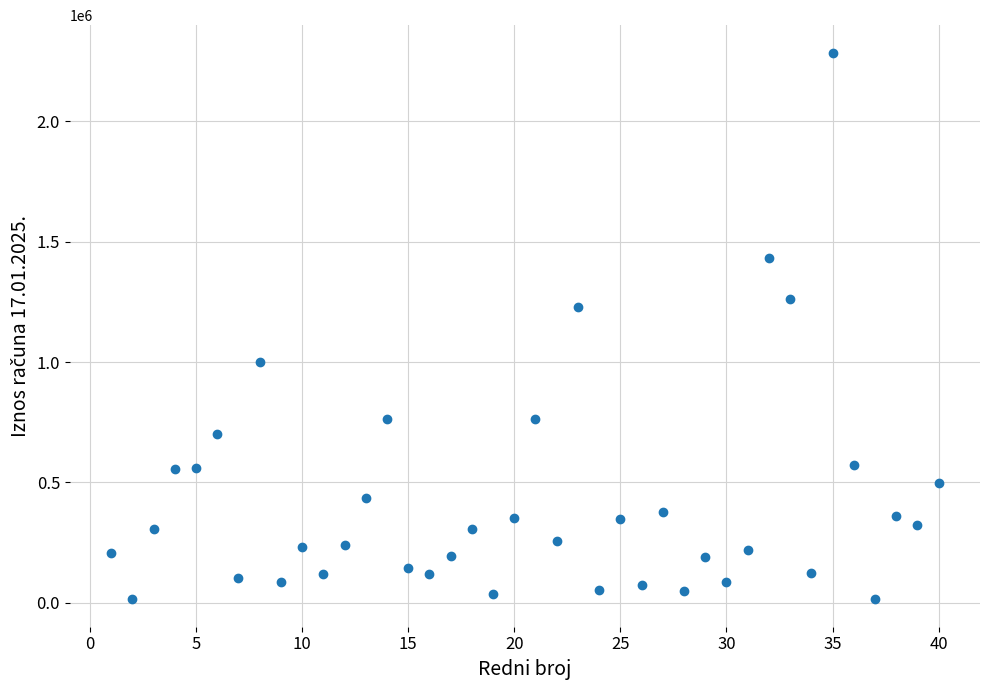

What Y value in the scatter plot is closest to 1149820?

1227969.0